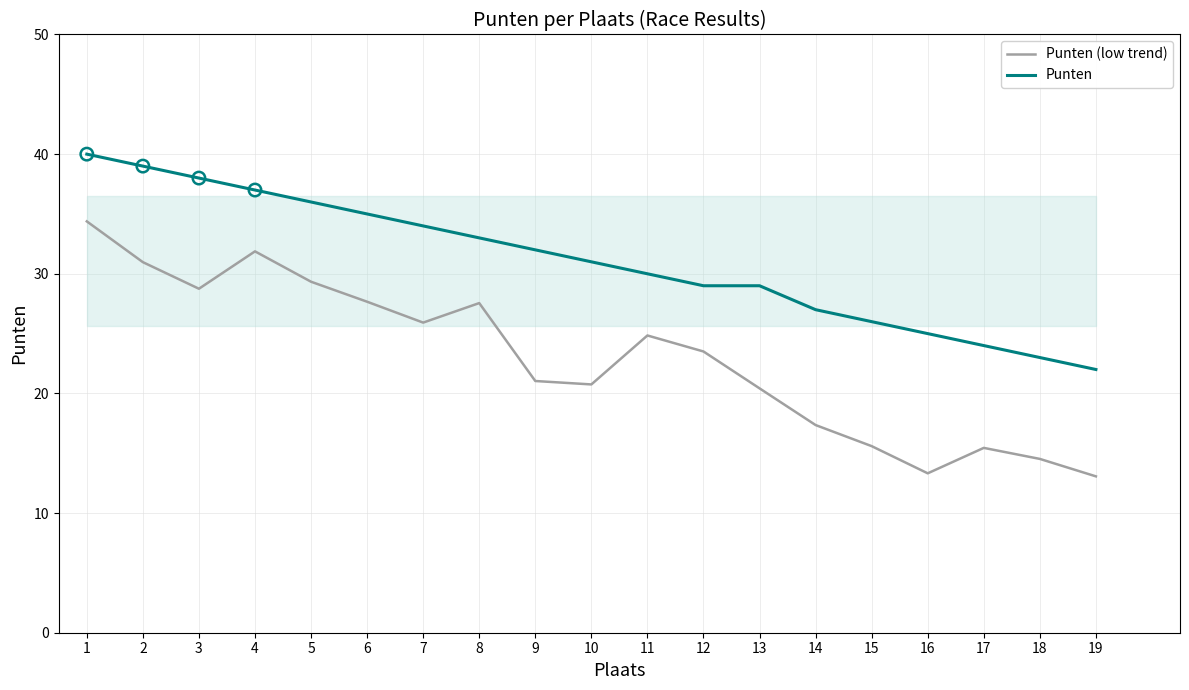

Which series contains the highest Y value?

Punten